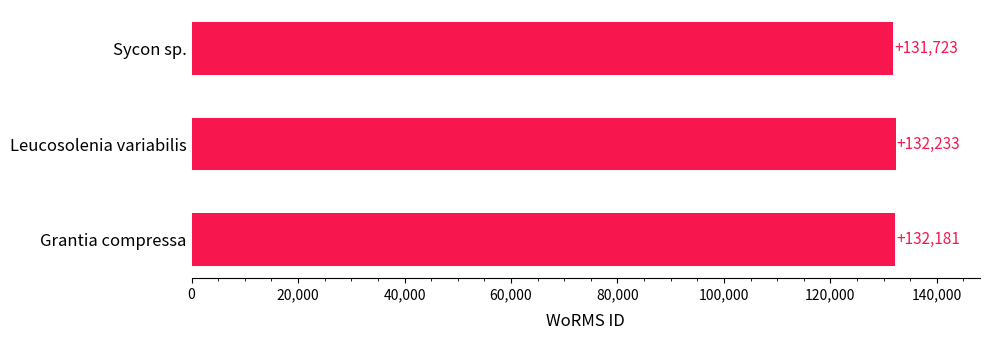

Are the bars horizontal?

Yes